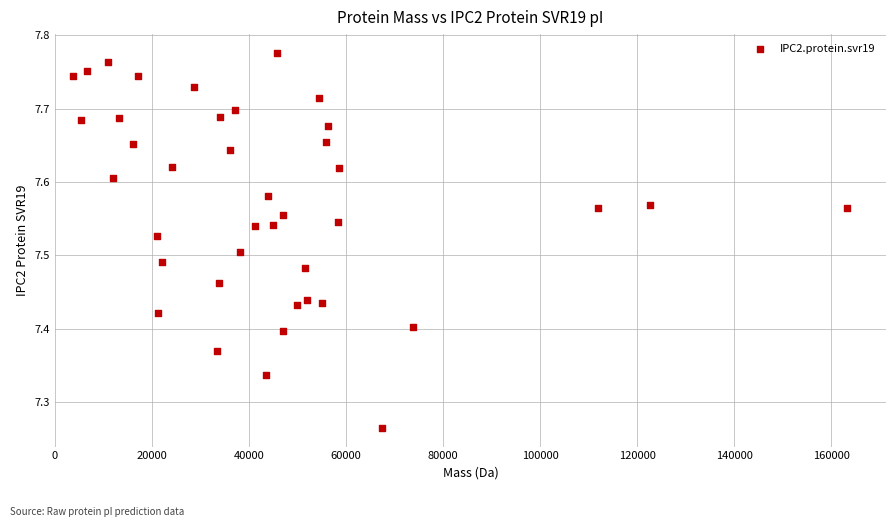

What is the range of X values (max minus min)?

159685.8